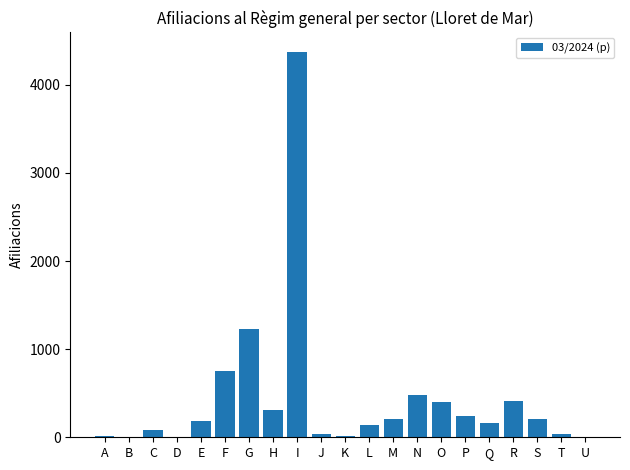

Between R and H, which is larger?

R